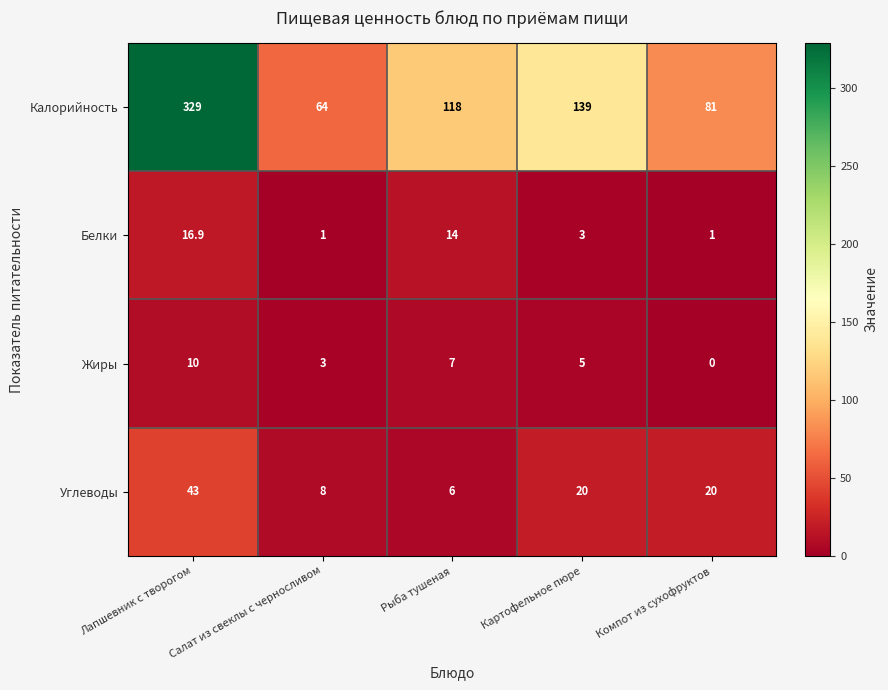

What is the sum of all Жиры values?

25.0